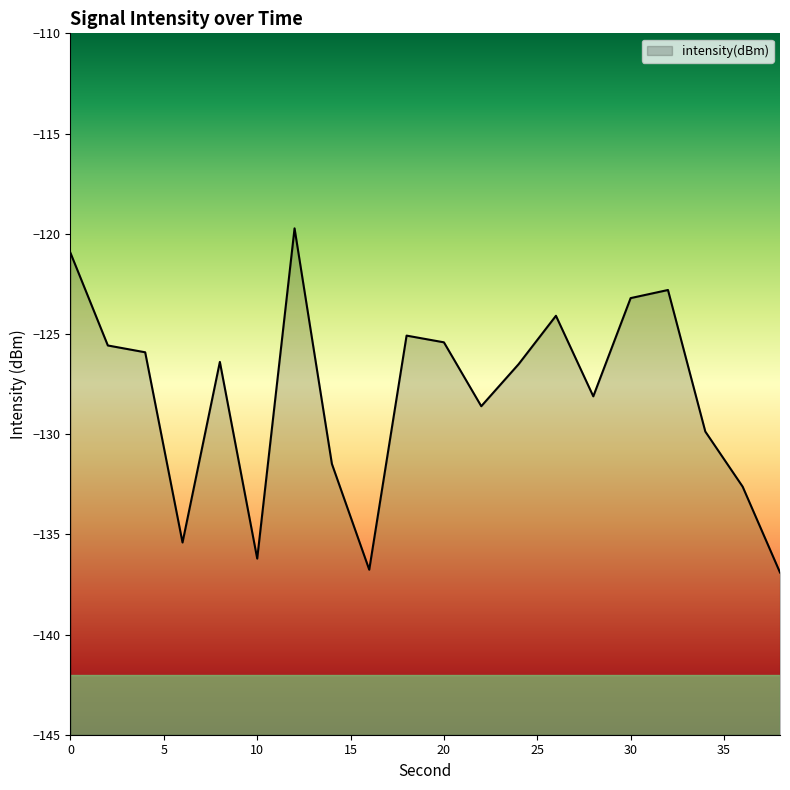

What is the sum of the values at 26 and 20?

-249.5